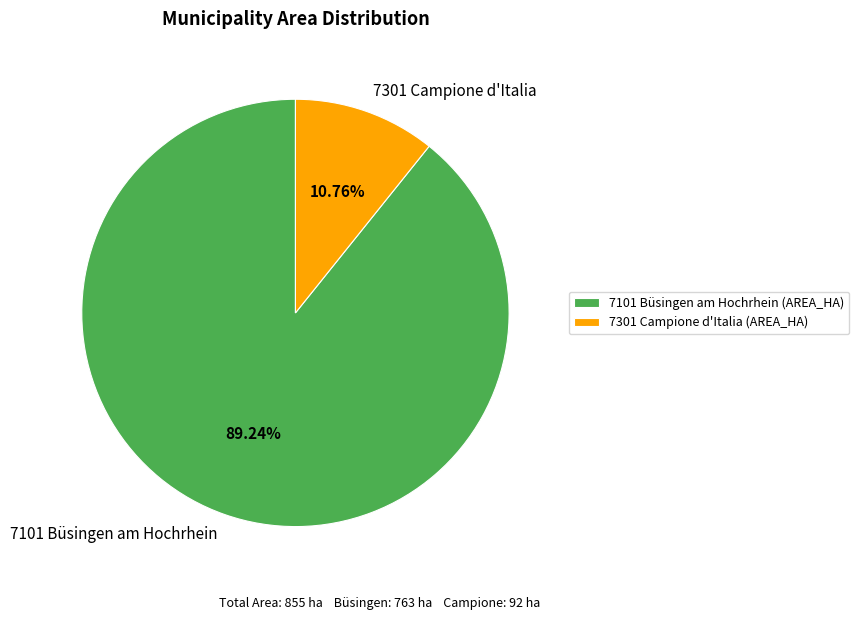

How many segments does this pie chart have?

2